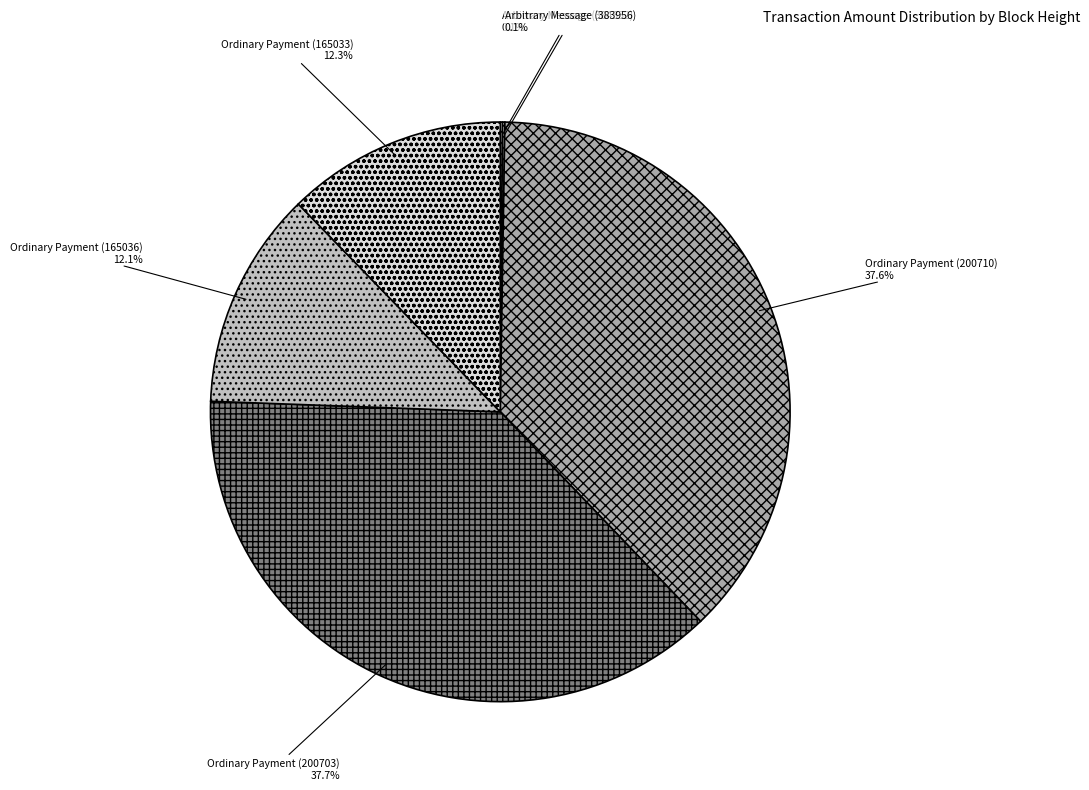

Combined, what portion of the pie is Ordinary Payment (200710) and Ordinary Payment (165033)?

49.9%